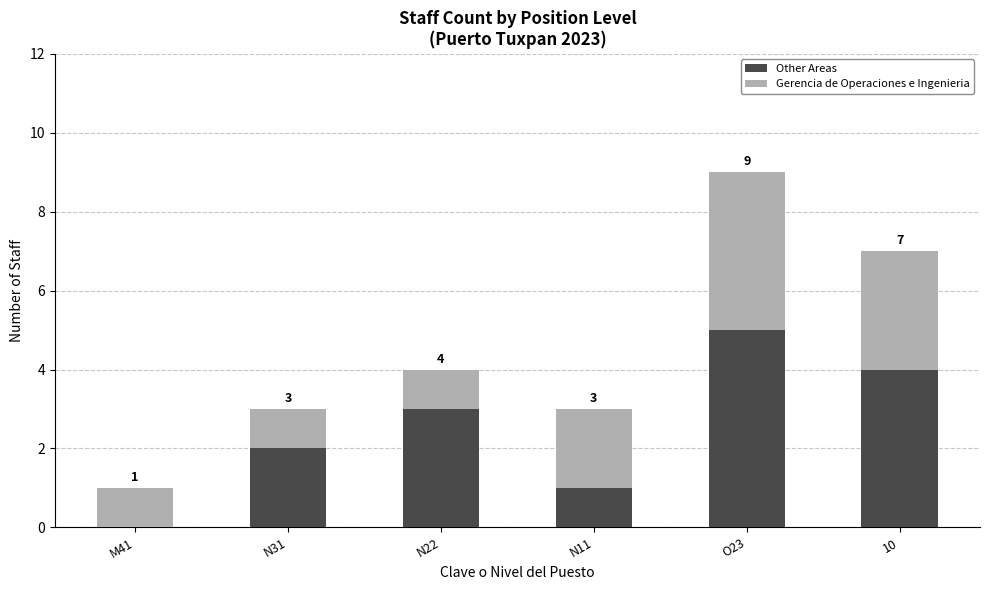

What are all the series names shown in the legend?

Other Areas, Gerencia de Operaciones e Ingenieria